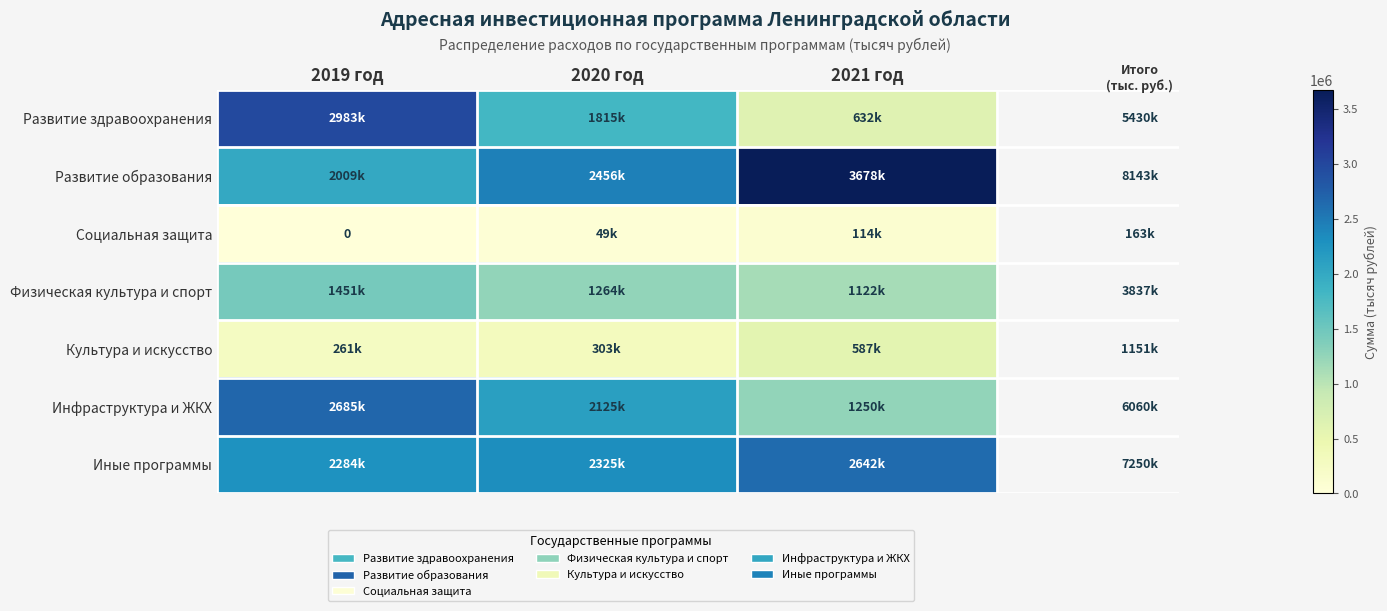

What is the difference between the second highest and minimum values in the Физическая культура и спорт series?

142496.1